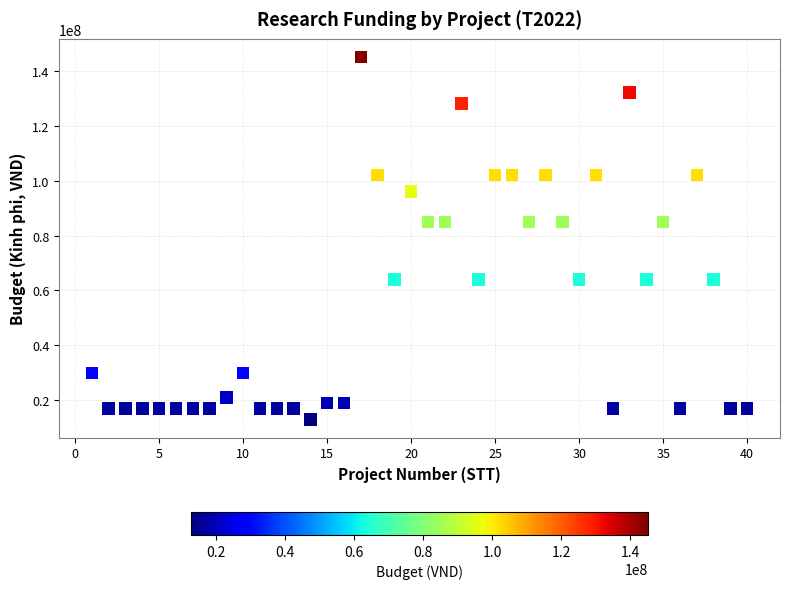

What is the range of Y values (max minus min)?

132000000